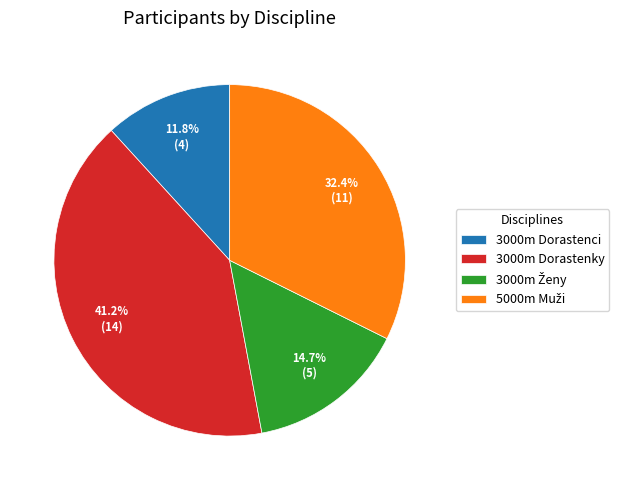

To the nearest percent, what is the average slice percentage?

25%